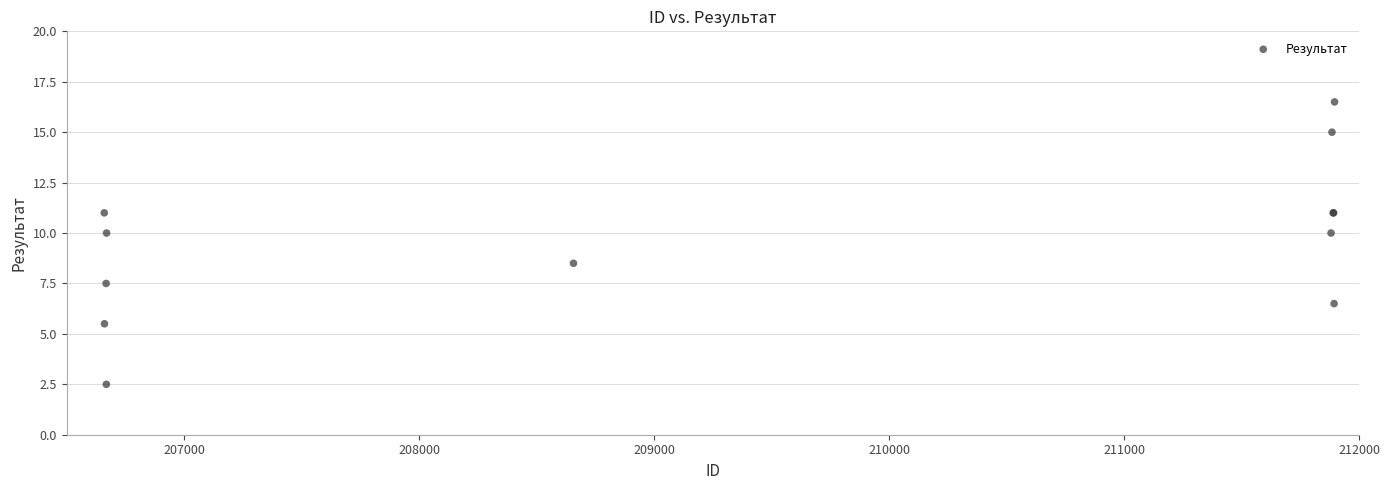

What Y value in the scatter plot is closest to 9?

8.5